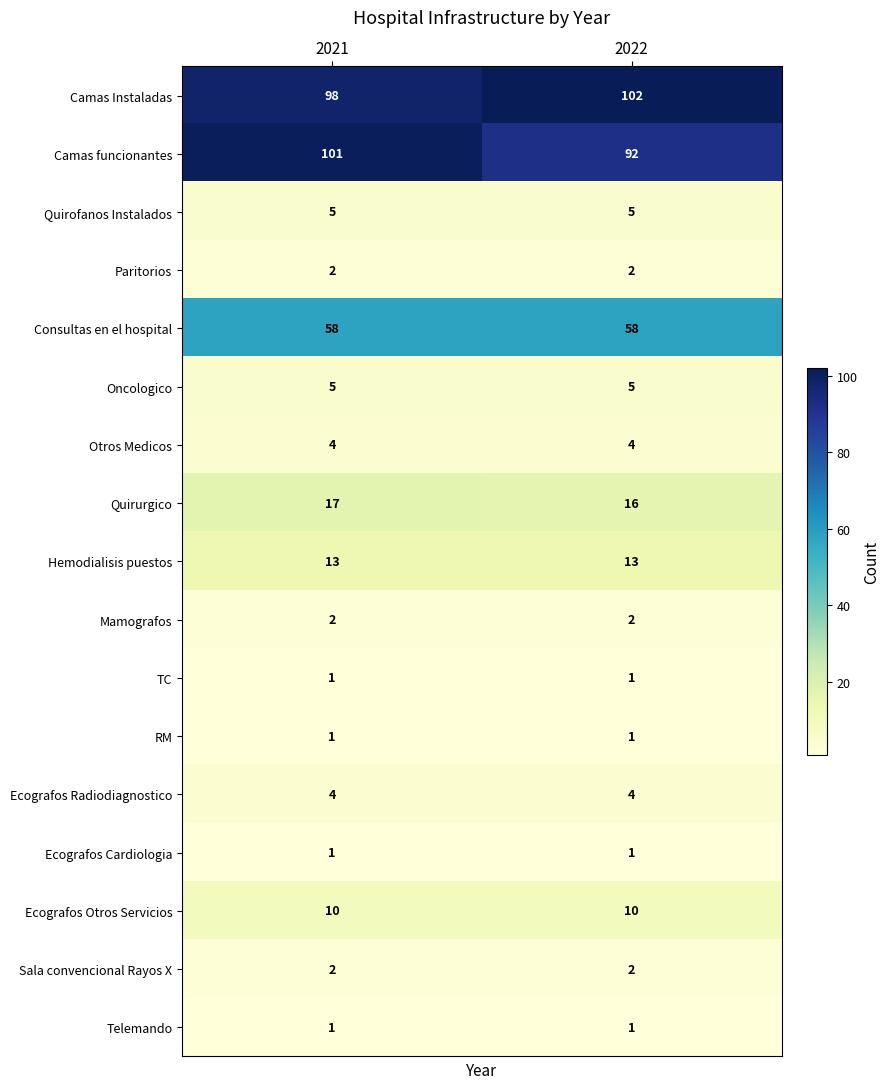

What is the sum of the Paritorios values at 2021 and 2022?

4